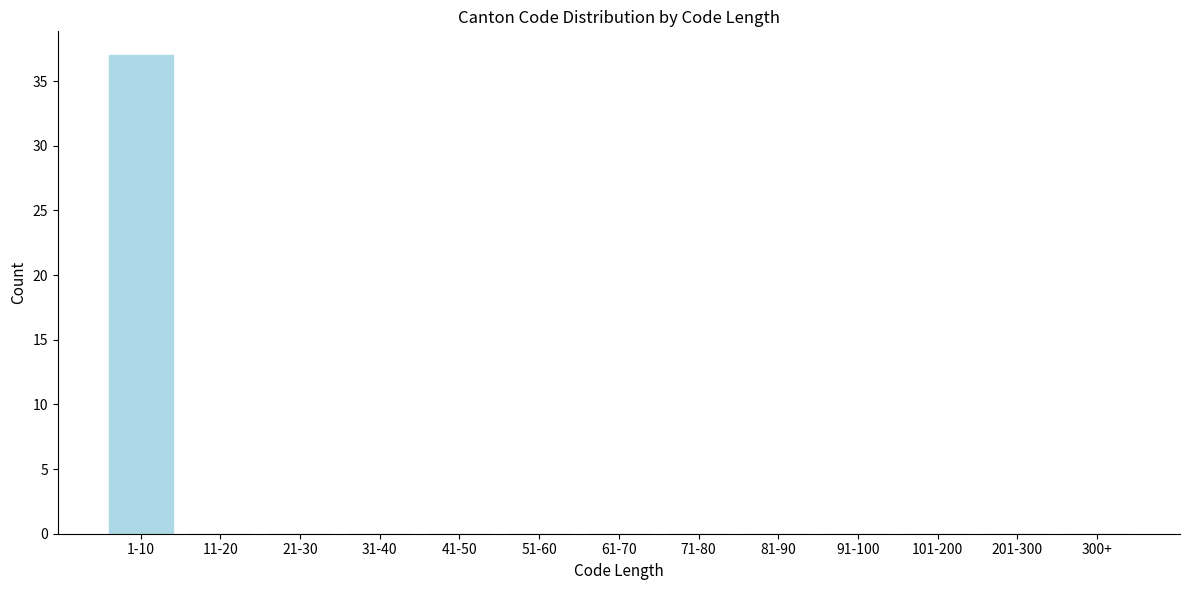

Reading right to left, list all the values displayed in this chart.

300+=0	201-300=0	101-200=0	91-100=0	81-90=0	71-80=0	61-70=0	51-60=0	41-50=0	31-40=0	21-30=0	11-20=0	1-10=37